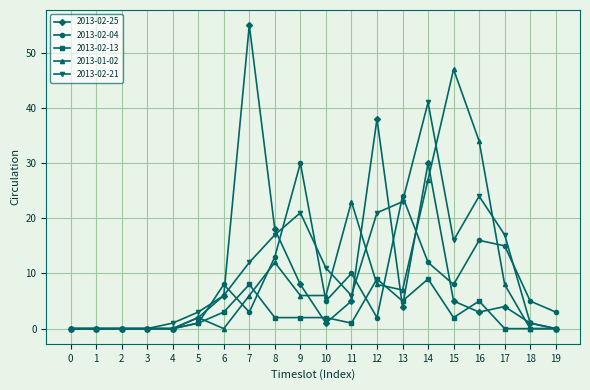

True or false: 2013-02-21 has a value of 16 at 15.

True